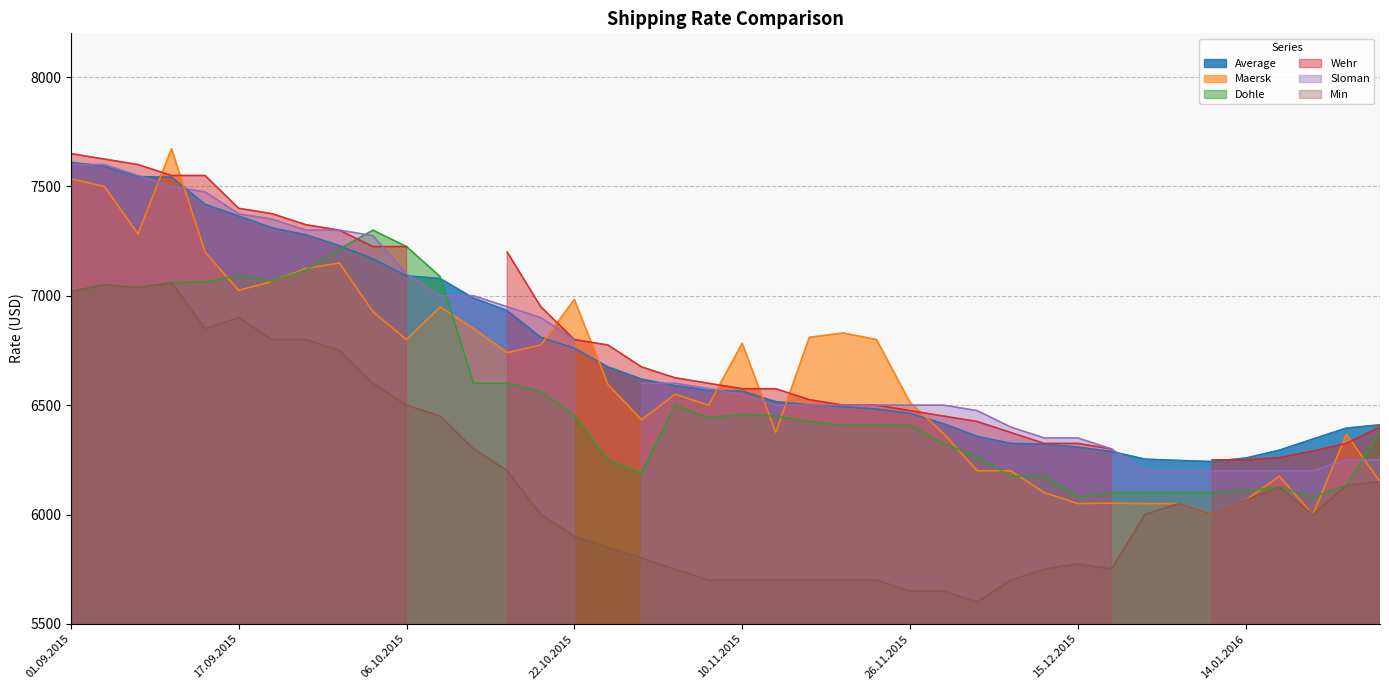

What is the difference between the second highest and minimum values in the Maersk series?

1535